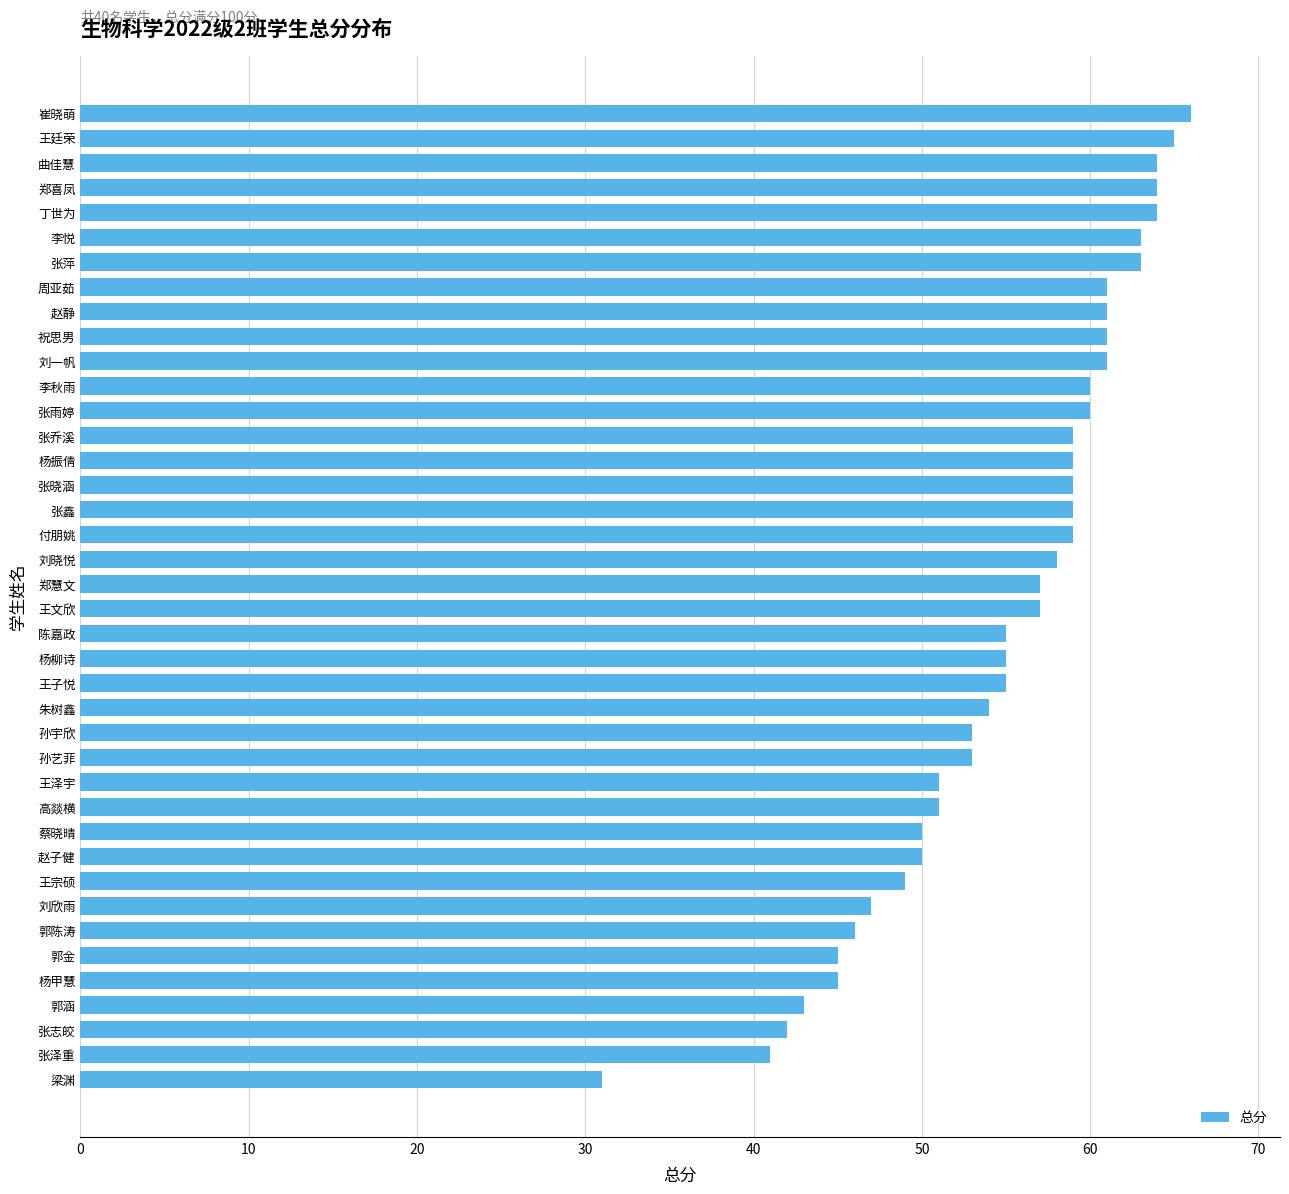

Count the number of data series in this chart.

1